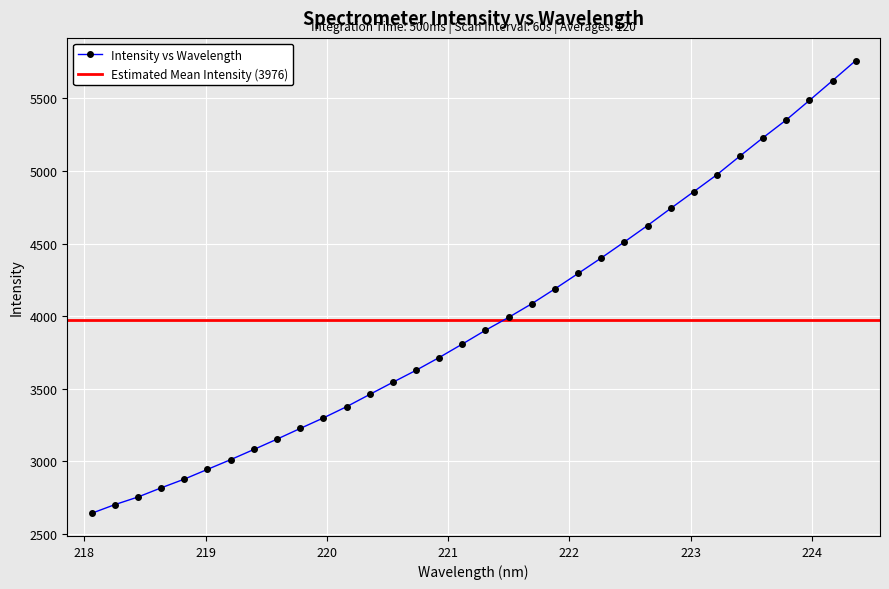

What is the ratio of the value at 218.0596 to the value at 223.0264?

0.5